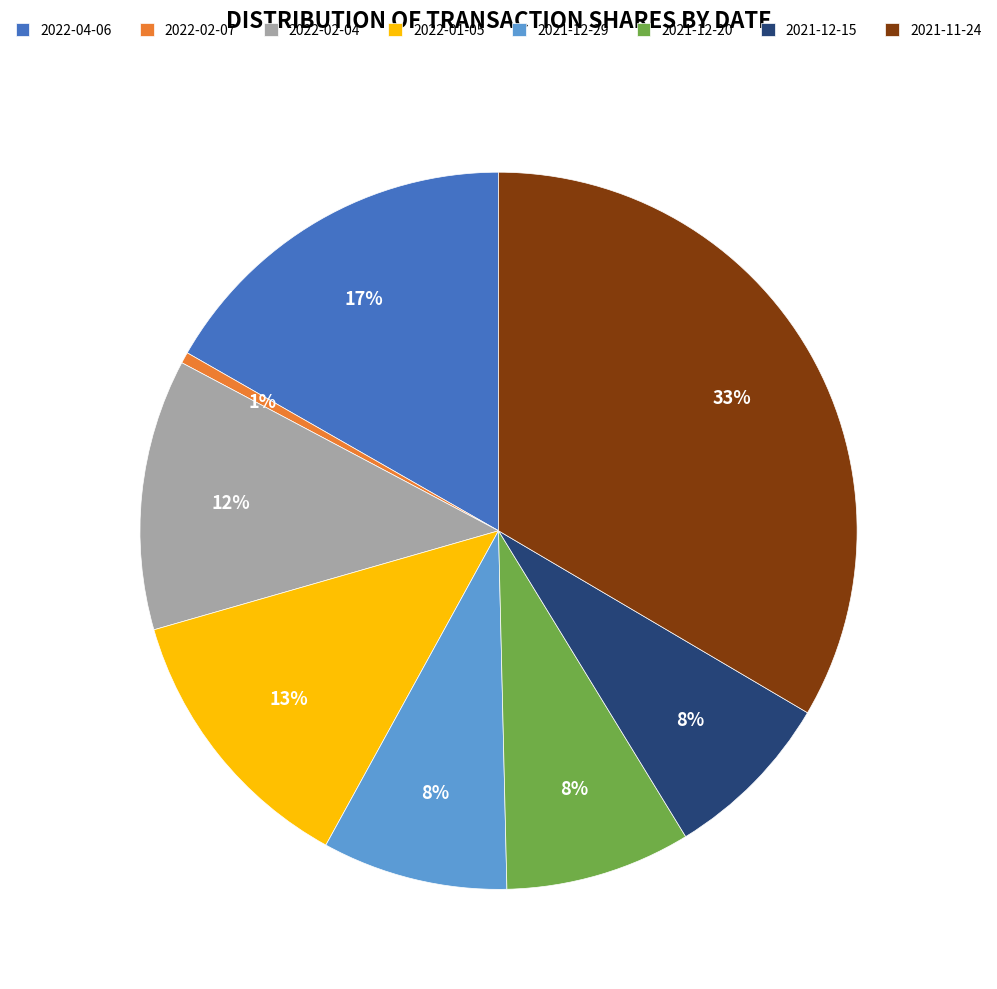

How many segments does this pie chart have?

8